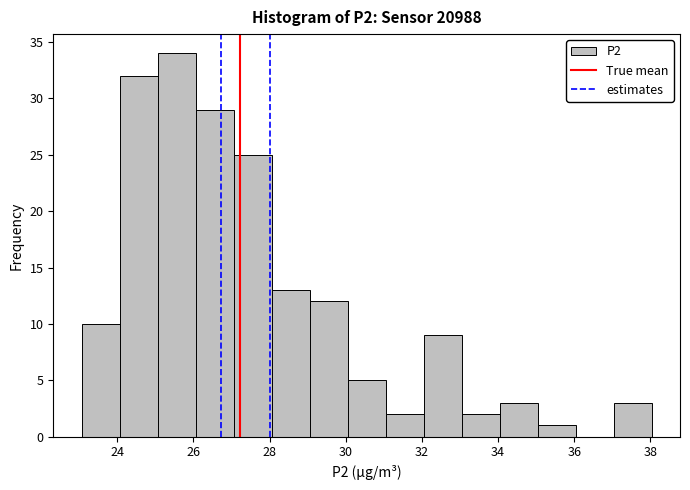

Over which range of the x-axis is the bar tallest?

25 to 26